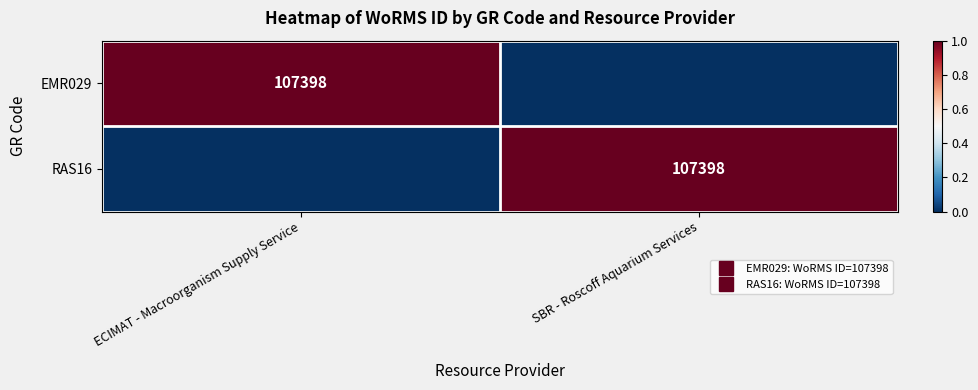

How many values in RAS16 are above zero?

1